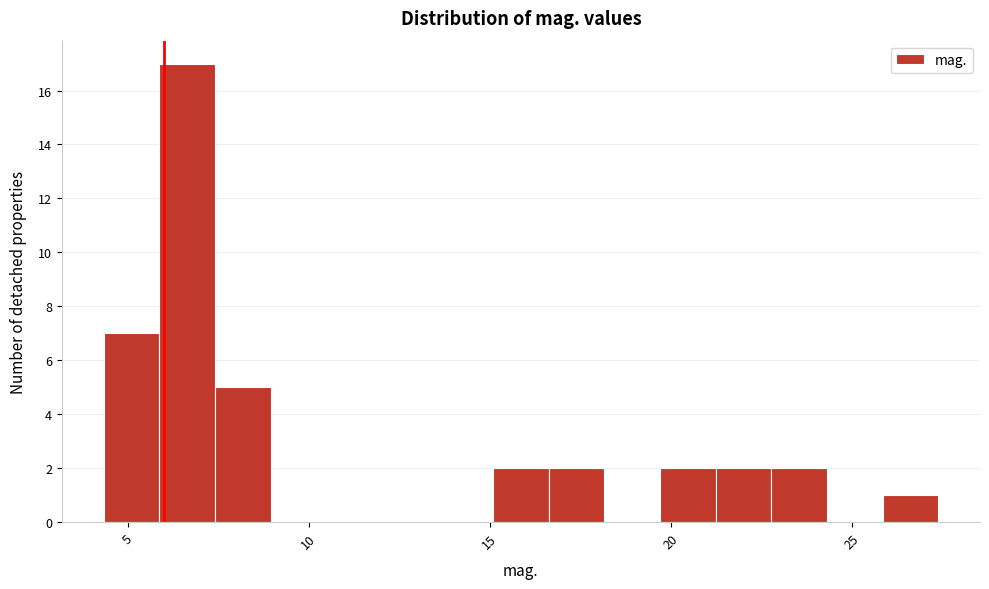

Around what value on the x-axis is the tallest bar? Give the approximate position of its centre, as read against the axis.

6.5